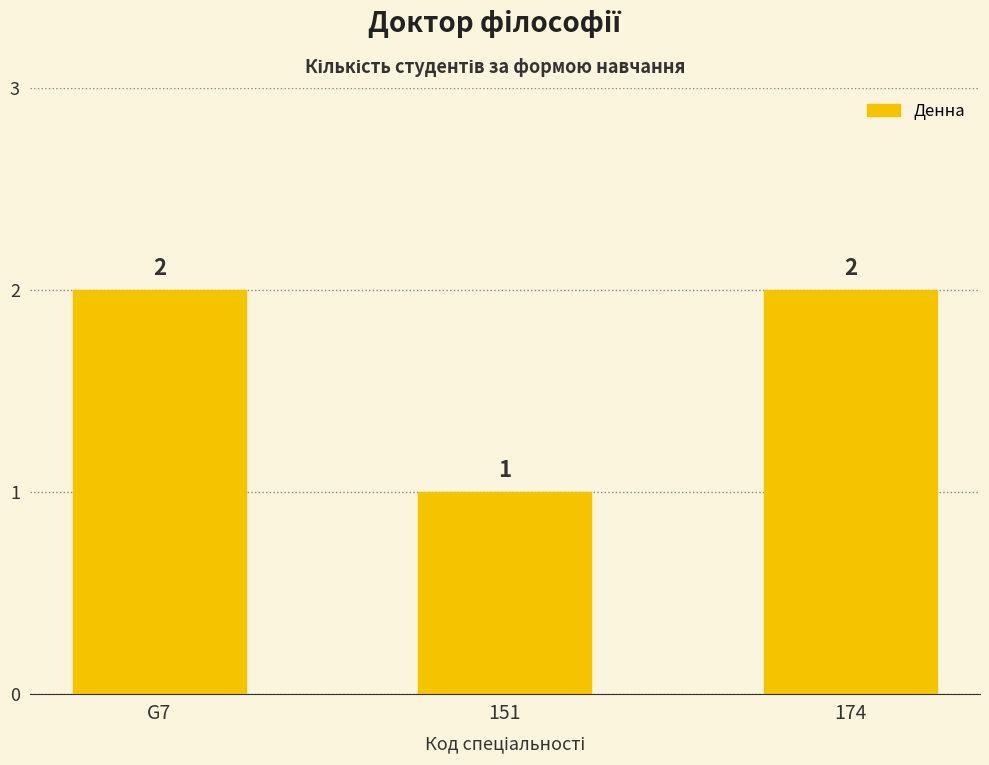

Reading left to right, list all the values displayed in this chart.

2	1	2